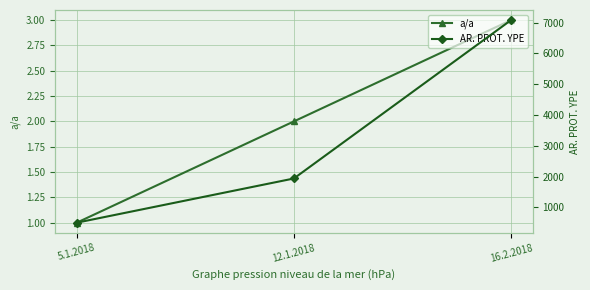

What is the value of the a/a point at the 3rd from the left?

3